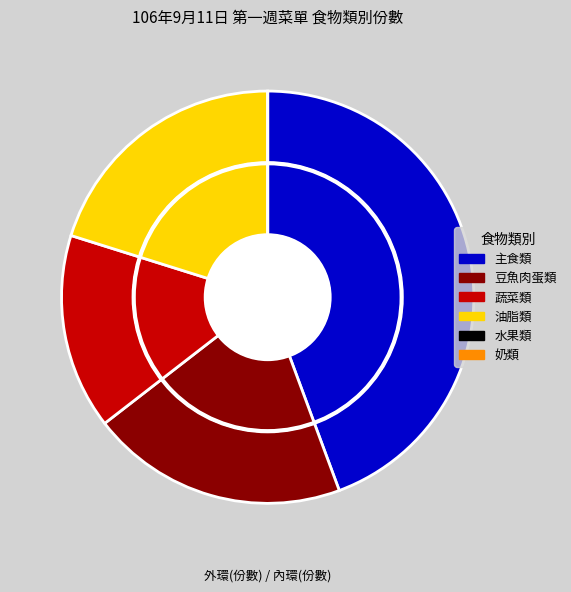

Which has a higher value, 蔬菜類 or 奶類?

蔬菜類